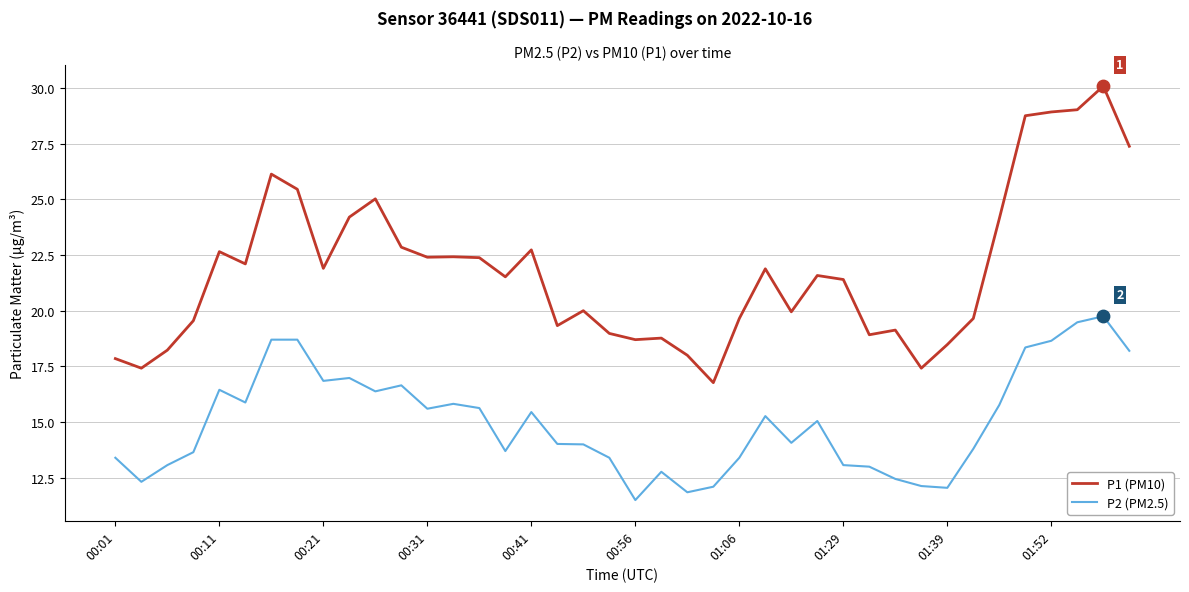

Which series has the largest total across all categories?

P1 (PM10)